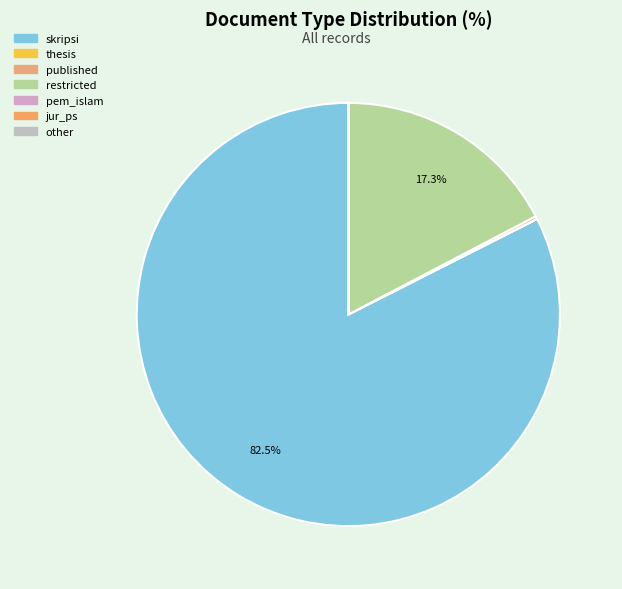

How many segments does this pie chart have?

7